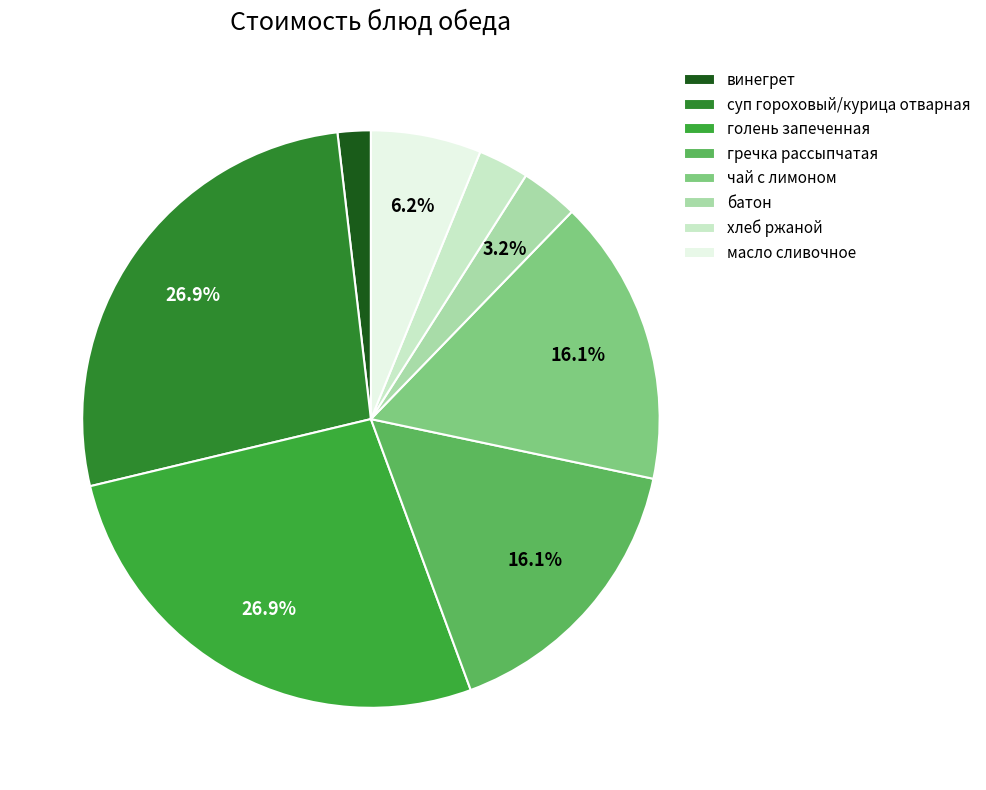

What percentage is the гречка рассыпчатая slice, to the nearest percent?

16%